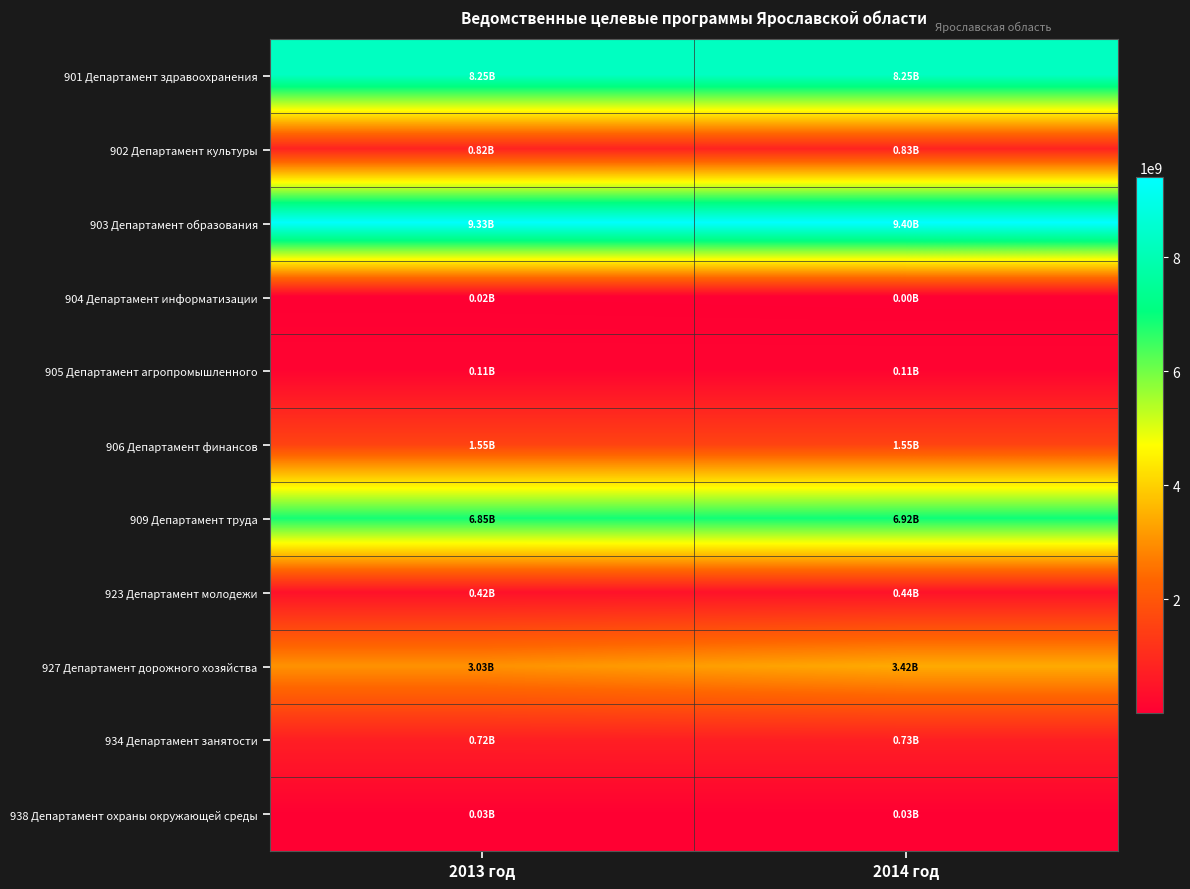

Reading left to right, list all the values displayed in this chart.

901 Департамент здравоохранения: 2013 год=8250146519	2014 год=8252464494
902 Департамент культуры: 2013 год=824047014	2014 год=830645214
903 Департамент образования: 2013 год=9331923871	2014 год=9399629871
904 Департамент информатизации: 2013 год=20095000	2014 год=4495000
905 Департамент агропромышленного: 2013 год=114080100	2014 год=114160100
906 Департамент финансов: 2013 год=1554011000	2014 год=1554011000
909 Департамент труда: 2013 год=6852617100	2014 год=6920128500
923 Департамент молодежи: 2013 год=420173700	2014 год=440443700
927 Департамент дорожного хозяйства: 2013 год=3029030000	2014 год=3417200000
934 Департамент занятости: 2013 год=717035038	2014 год=729046315
938 Департамент охраны окружающей среды: 2013 год=28952300	2014 год=28952300